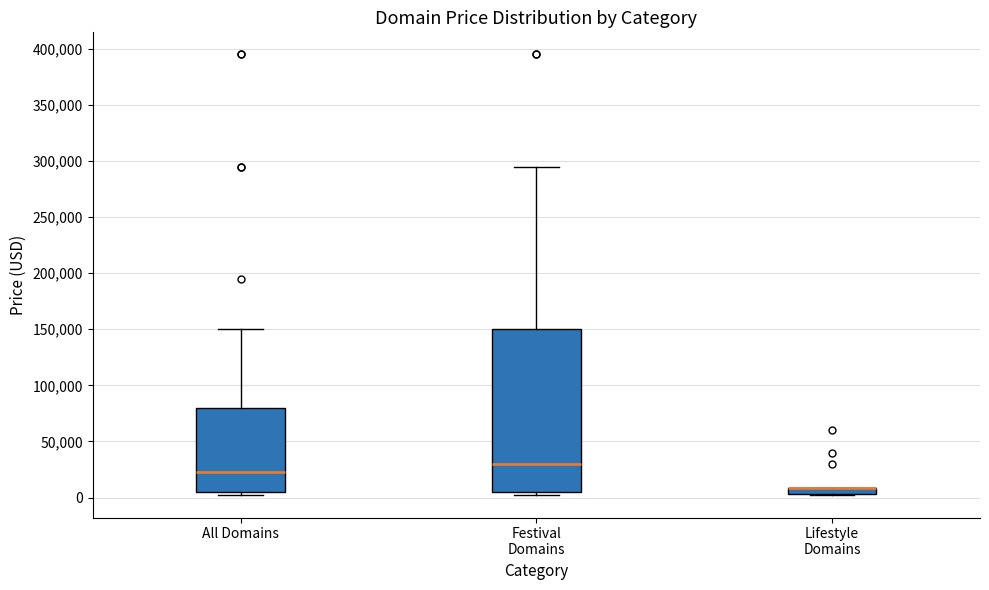

Comparing the boxes themselves (not the whiskers), which one is the tallest?

Festival Domains